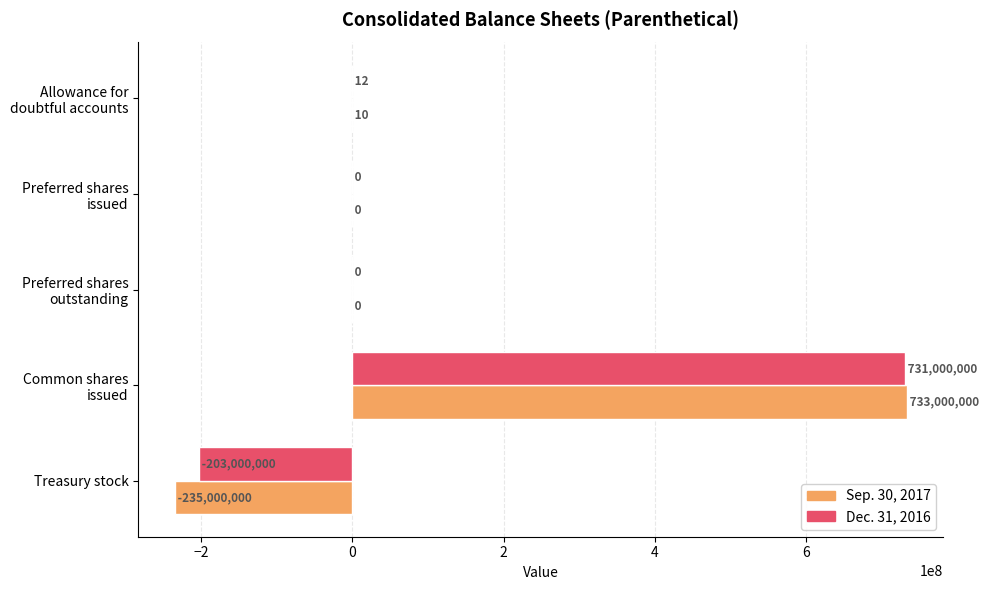

What is the approximate value of Dec. 31, 2016 at Treasury stock, to the nearest 50?

-203000000